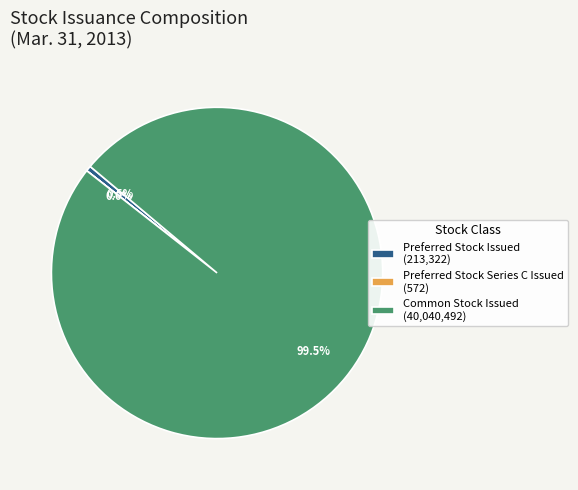

Is the sum of Preferred Stock Issued (213,322) and Common Stock Issued (40,040,492) greater than half?

Yes